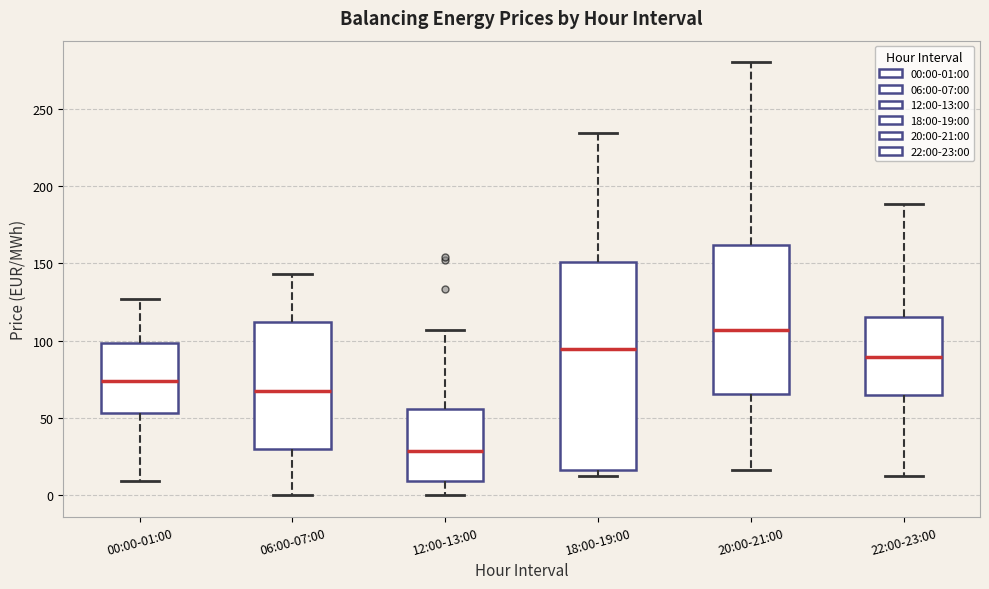

Reading left to right, transcribe this box plot: for each box, give where its median line is, the range the box spans, and where its two whiskers end, as read against the y-axis. The values are not printed on the chart, so give them approximately, as read against the axis.

00:00-01:00: median 75, box 55 to 100, whiskers 10 to 125
06:00-07:00: median 65, box 30 to 110, whiskers 0 to 145
12:00-13:00: median 30, box 10 to 55, whiskers 0 to 105
18:00-19:00: median 95, box 15 to 150, whiskers 15 (just below the box's lower edge) to 235
20:00-21:00: median 105, box 65 to 160, whiskers 15 to 280
22:00-23:00: median 90, box 65 to 115, whiskers 10 to 190